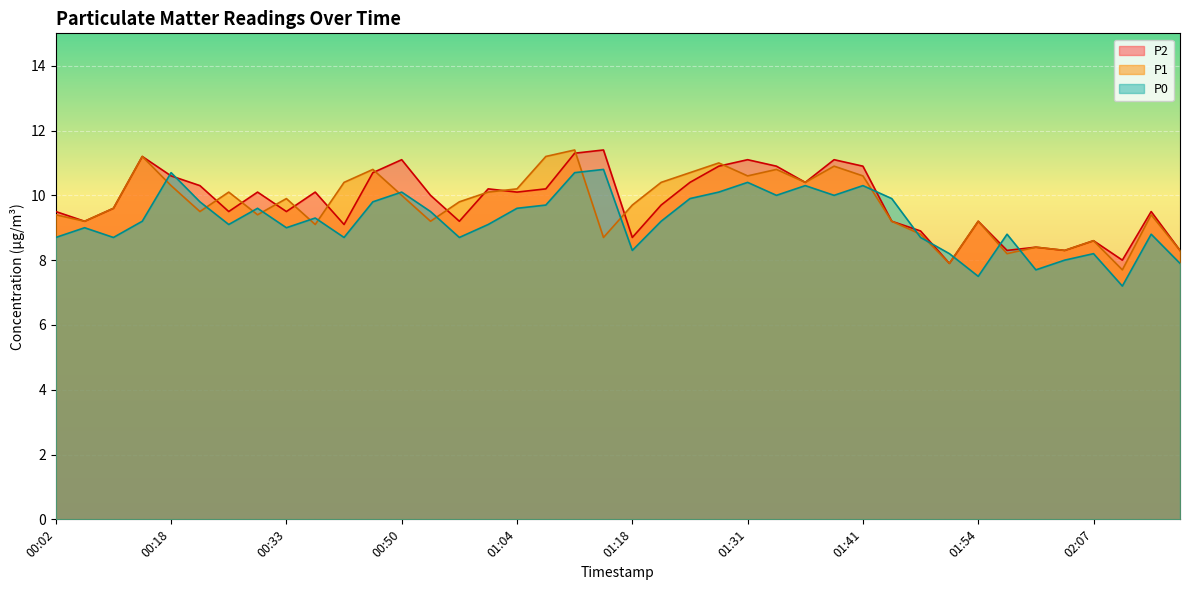

At which category does P0 reach its first local peak?

00:05